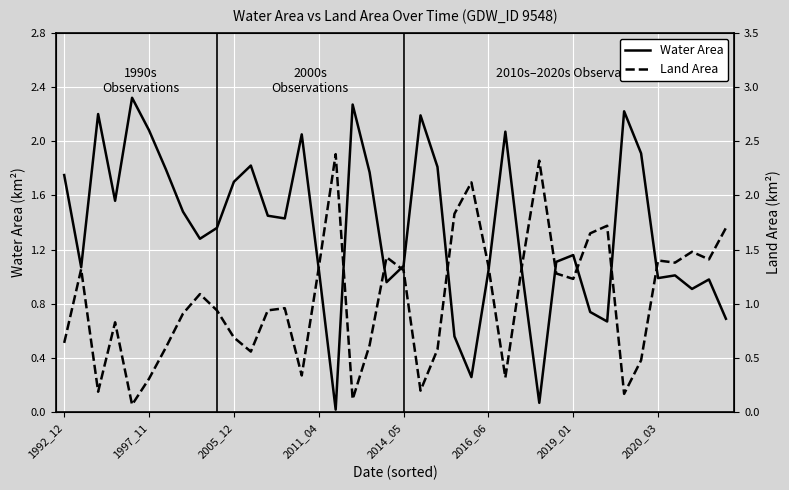

What is the value of the Land Area point at the 13th from the left?

0.9